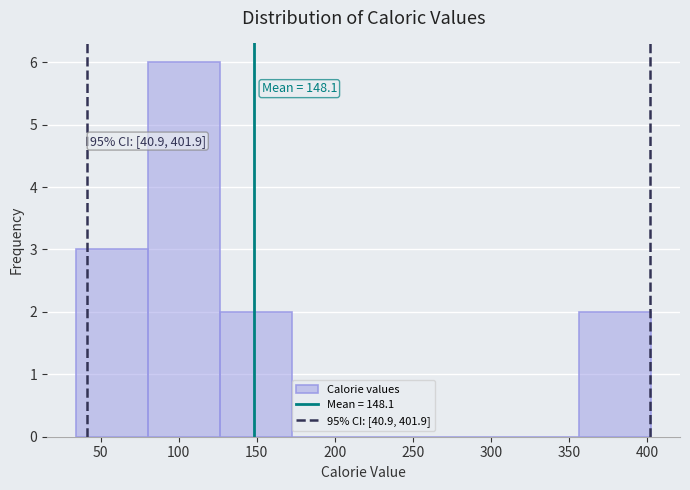

Which range on the x-axis has the tallest bar?

80 to 125